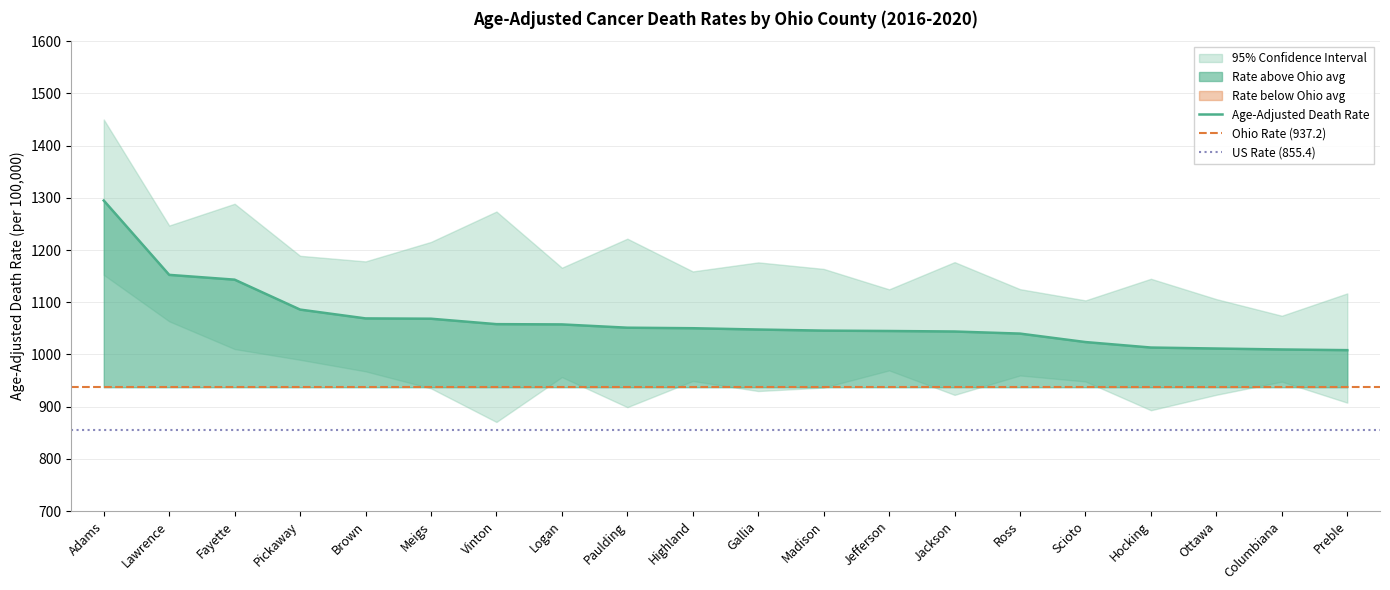

True or false: Lower CI has more than 1 interior local peaks.

True